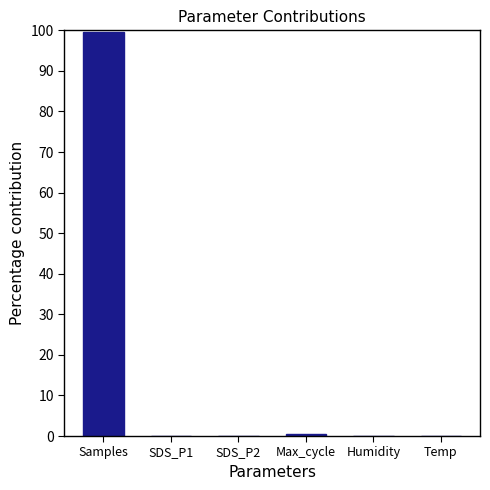

What value does the data have at Samples?

99.6